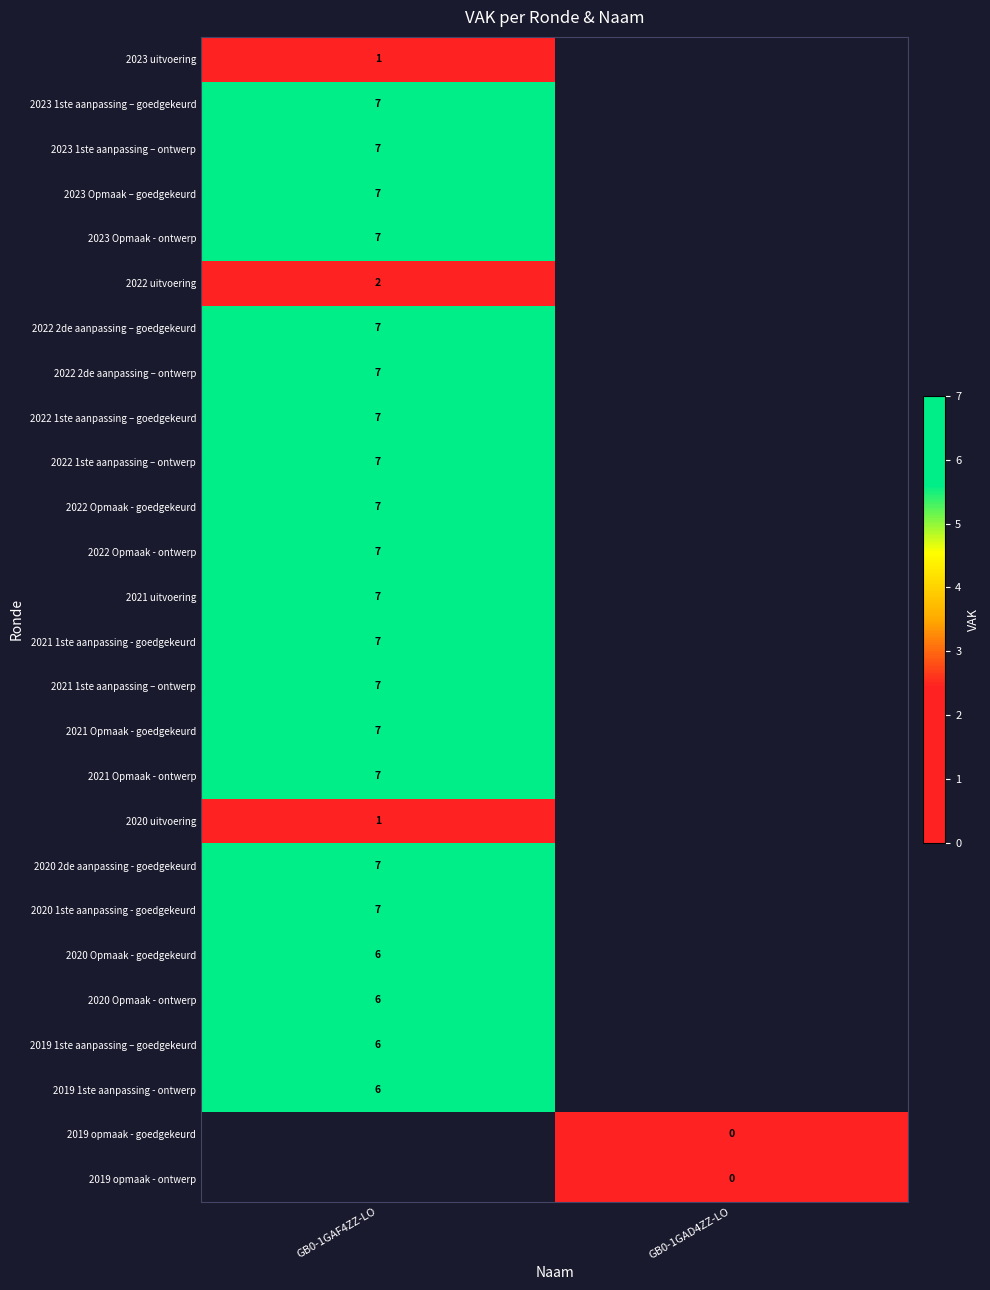

What is the spread (max minus min) of values at GB0-1GAF4ZZ-LO?

6.0